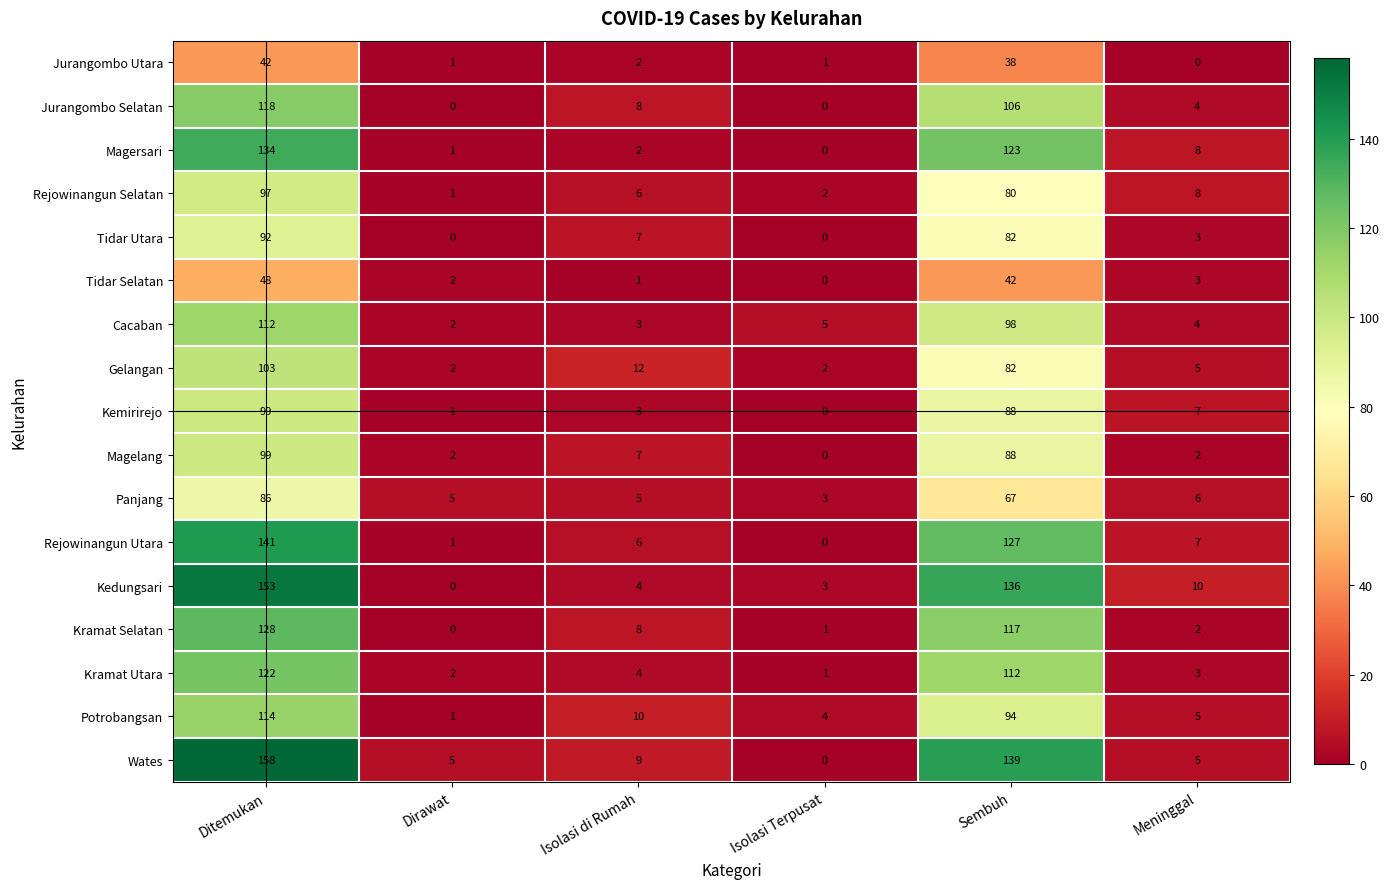

What is the sum of all Kramat Selatan values?

256